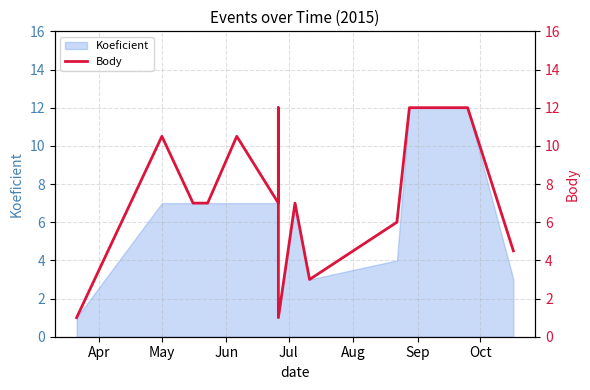

Reading left to right, what are all the values shown in this chart?

1.0	10.5	7.0	7.0	7.0	7.0	10.5	7.0	12.0	1.0	7.0	3.0	6.0	12.0	12.0	12.0	12.0	4.5